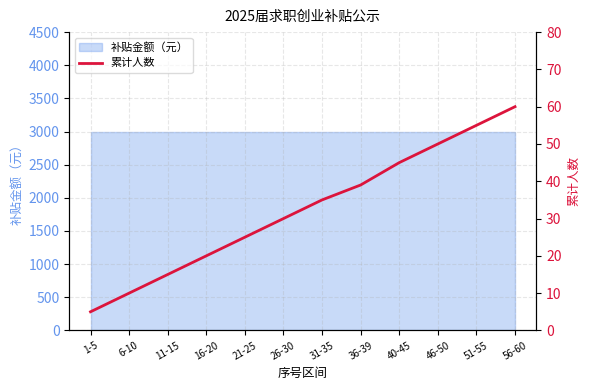

The value at 6-10 is 14. True or false?

False